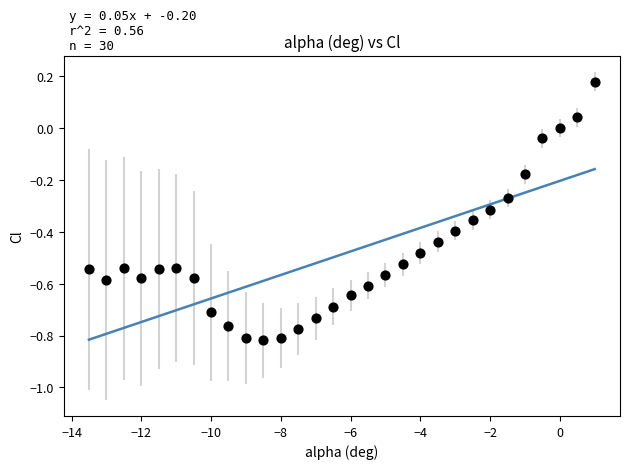

What is the range of X values (max minus min)?

14.5